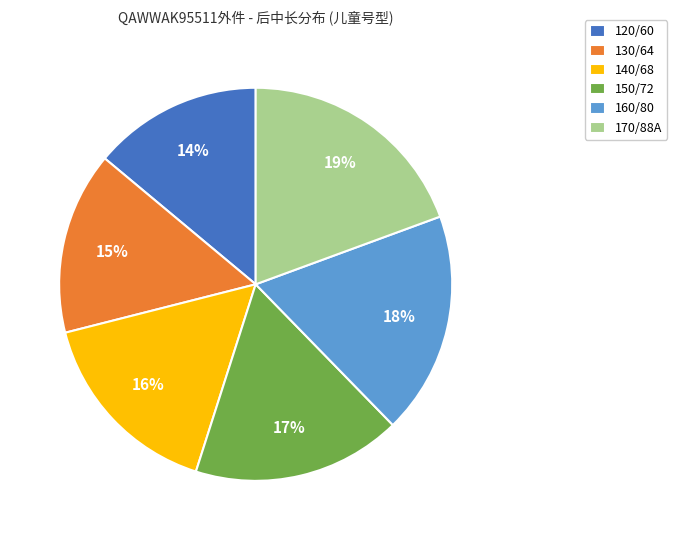

Does 160/80 account for over 50% of the chart?

No